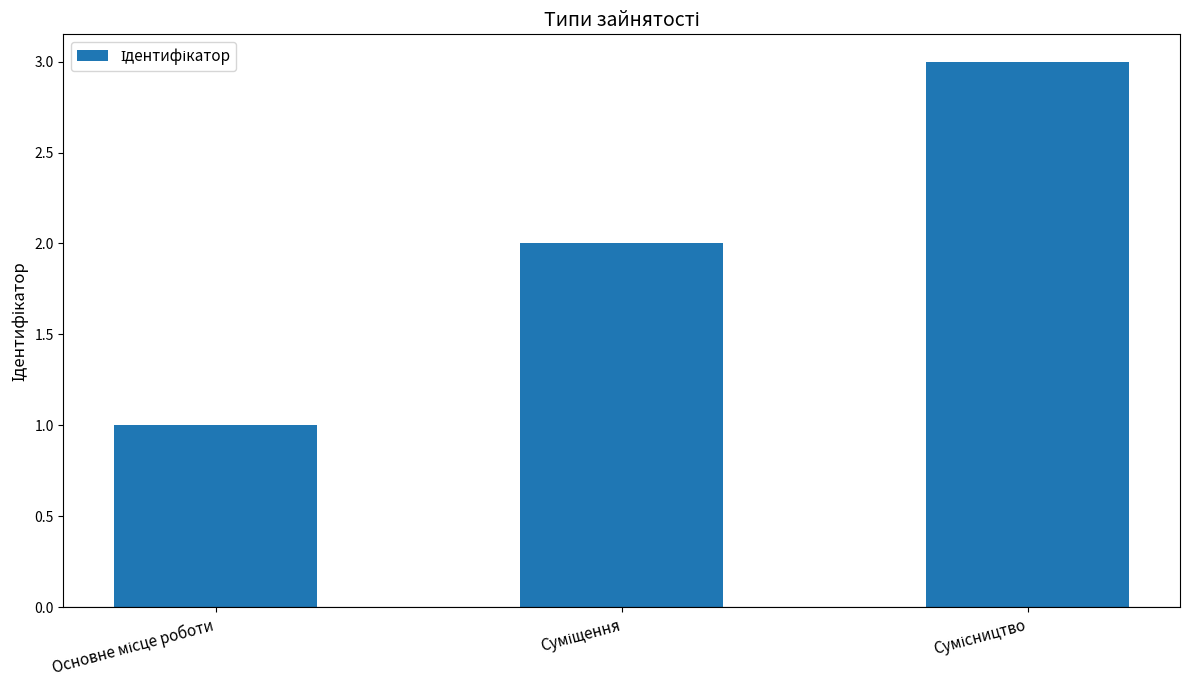

What is the sum of all values?

6